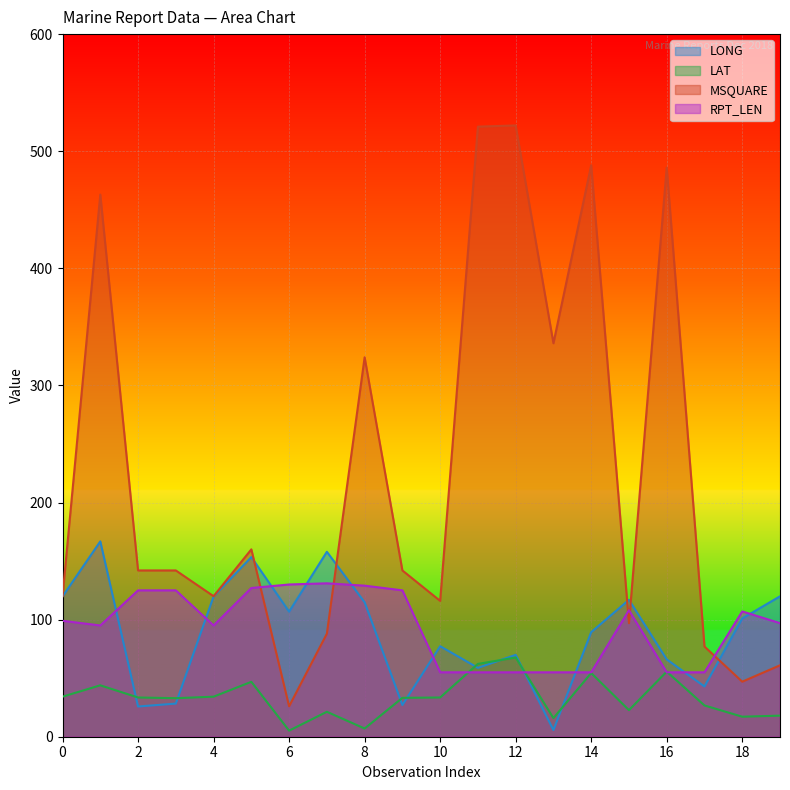

Between 8 and 12, which series saw the biggest shift?

MSQUARE